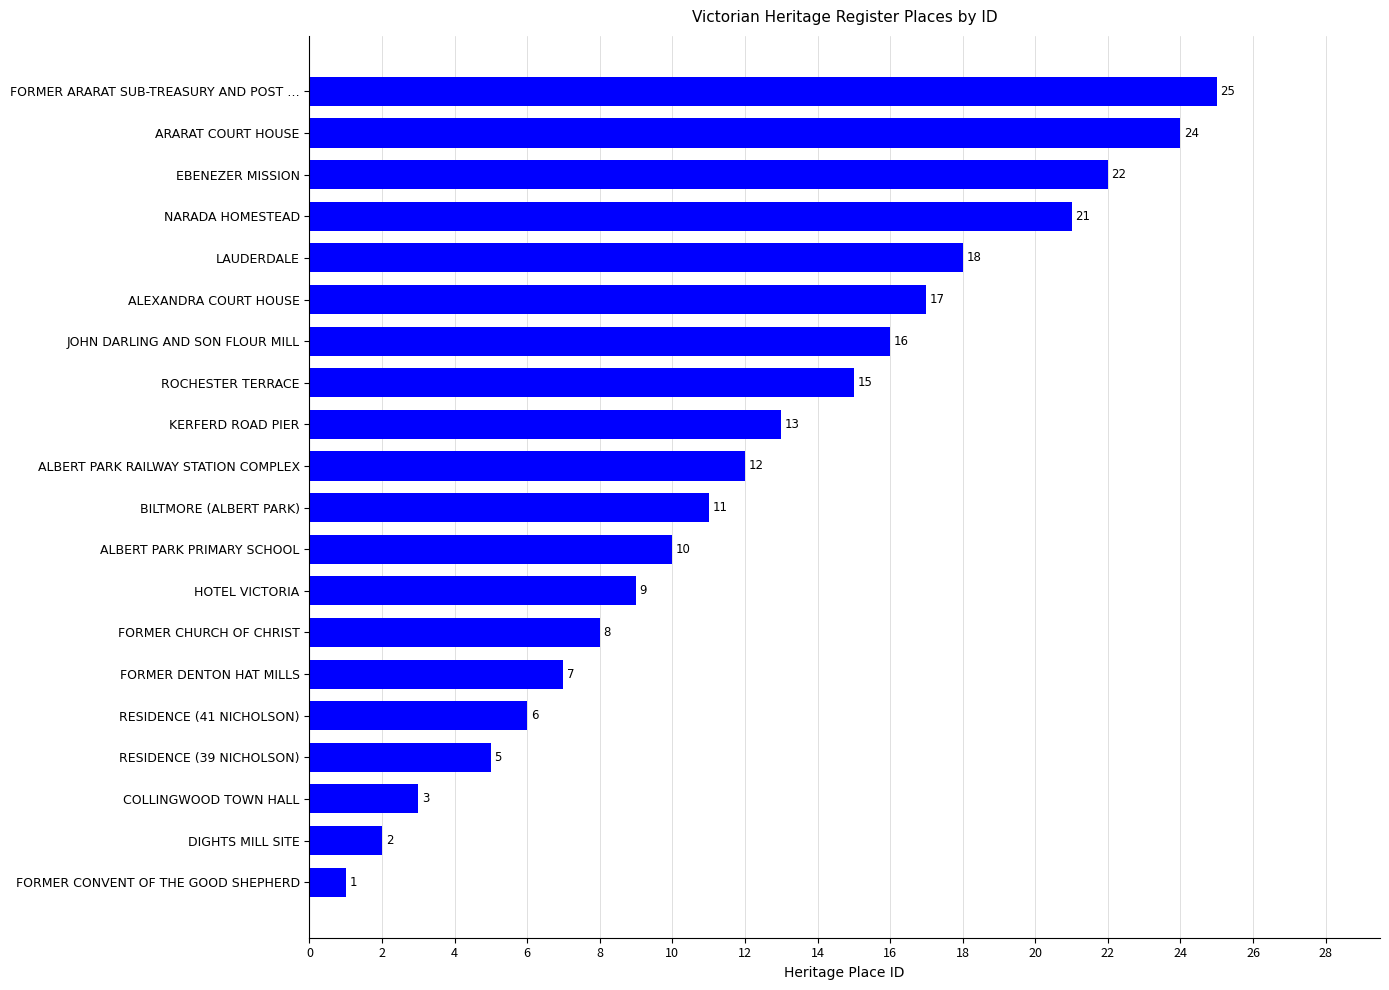

What is the ratio of the value at EBENEZER MISSION to the value at NARADA HOMESTEAD?

1.0